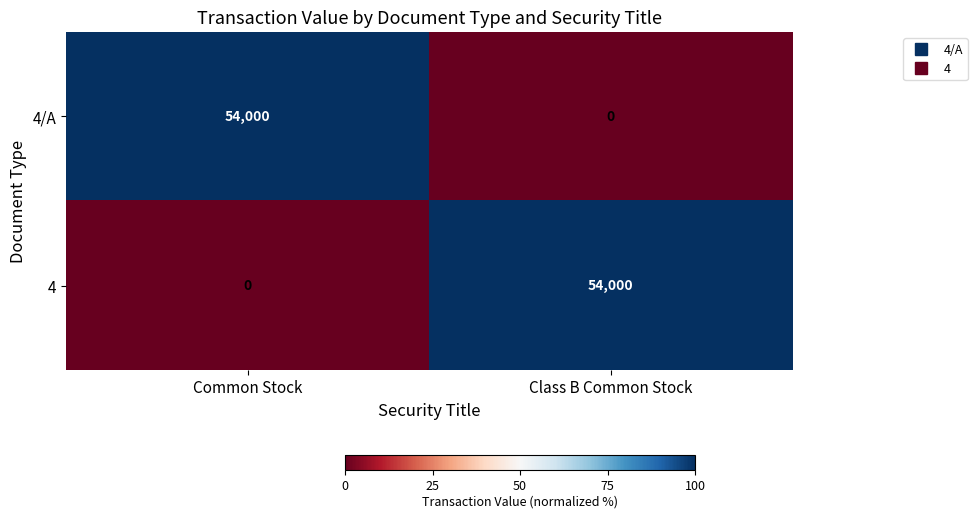

Reading right to left, list all the values displayed in this chart.

4/A: Class B Common Stock=0	Common Stock=54000
4: Class B Common Stock=54000	Common Stock=0